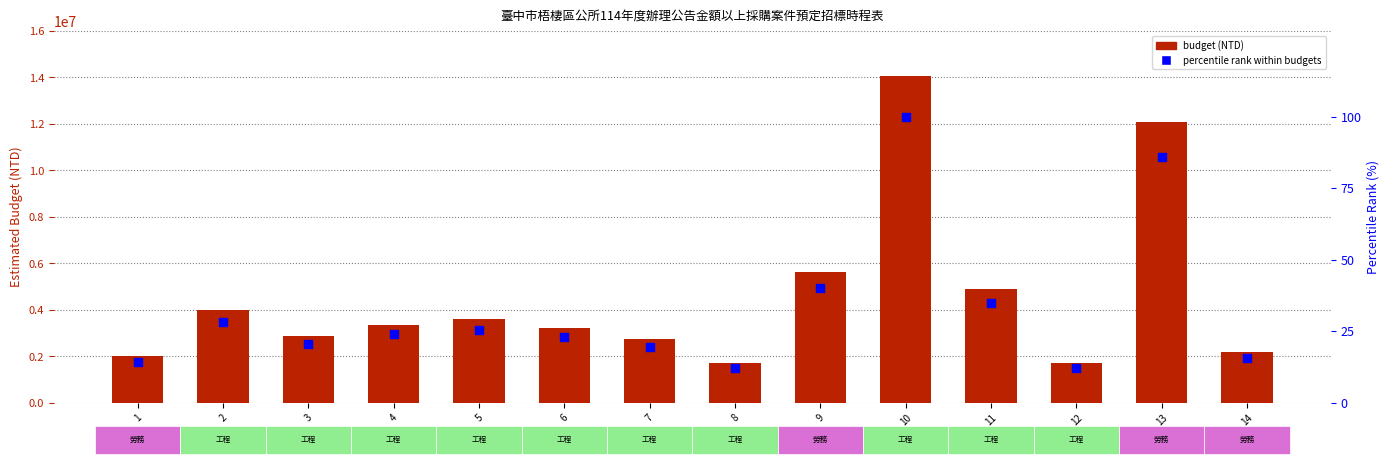

Which series has the widest spread of Y values?

budget (NTD)